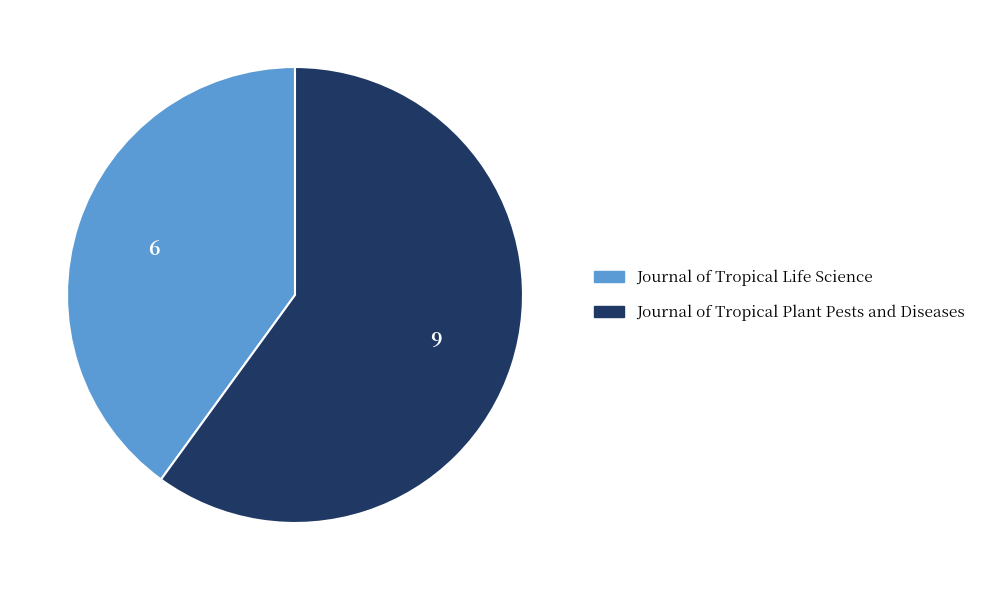

True or false: Journal of Tropical Plant Pests and Diseases accounts for 67% of the total.

False